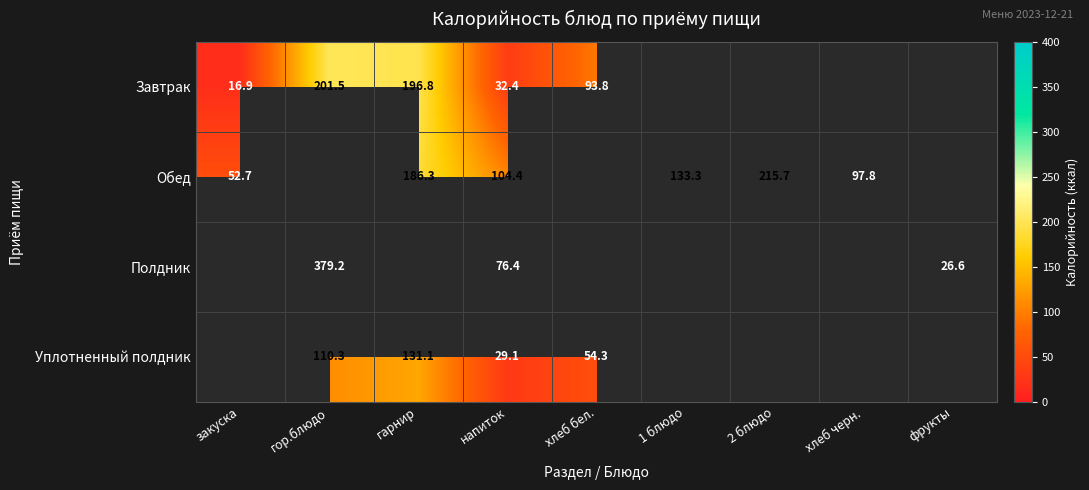

At which category is the sum across all series the highest?

напиток